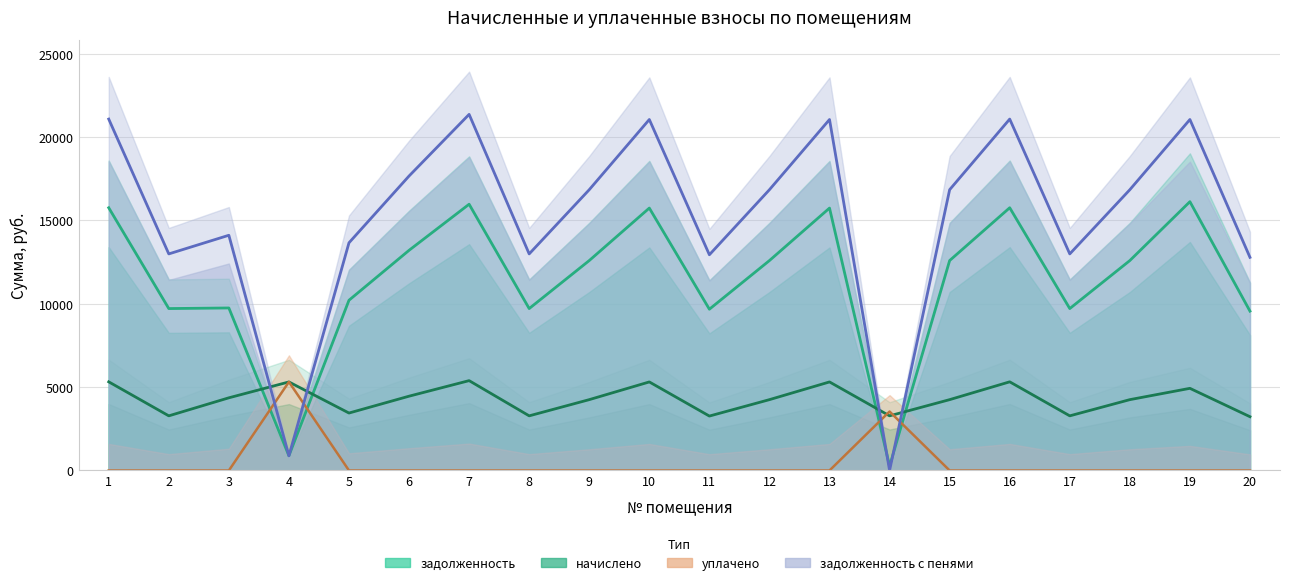

At which category is the sum across all series the highest?

7